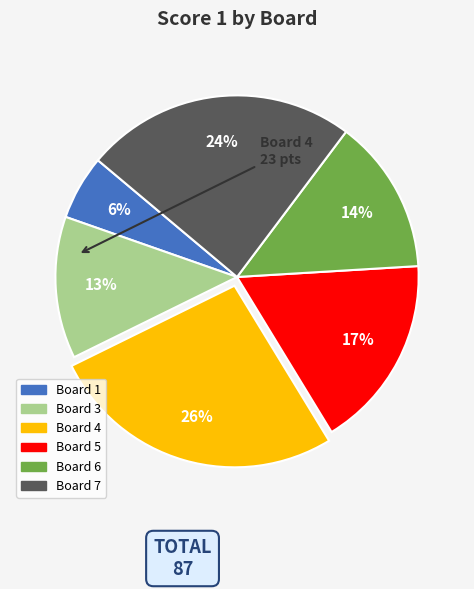

To the nearest percent, what is the average slice percentage?

17%